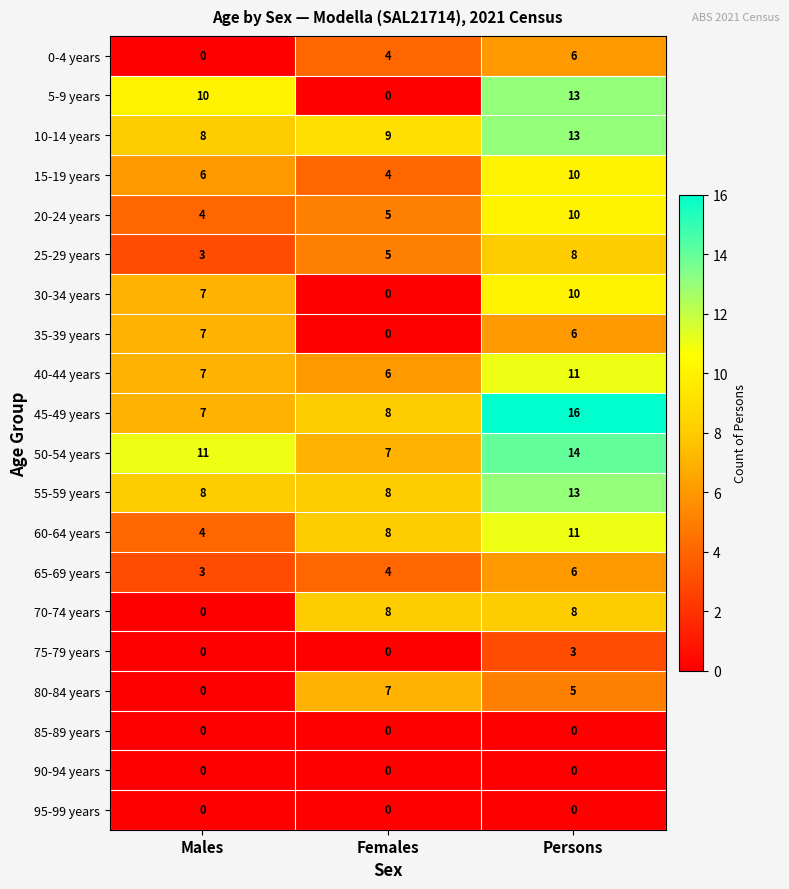

What value does the 45-49 years series have at Males?

7